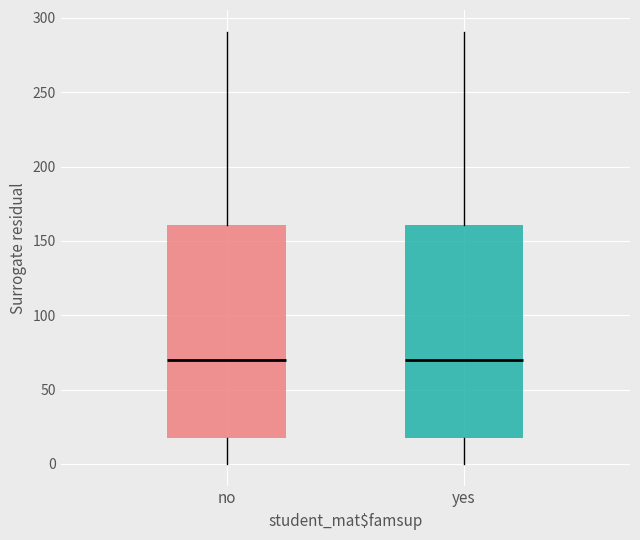

Reading left to right, read every box against the y-axis: the position of its median line, the range the box covers, and the ends of its whiskers. The values are not printed on the chart, so give them approximately, as read against the axis.

no: median 70, box 15 to 160, whiskers 0 to 290
yes: median 70, box 15 to 160, whiskers 0 to 290